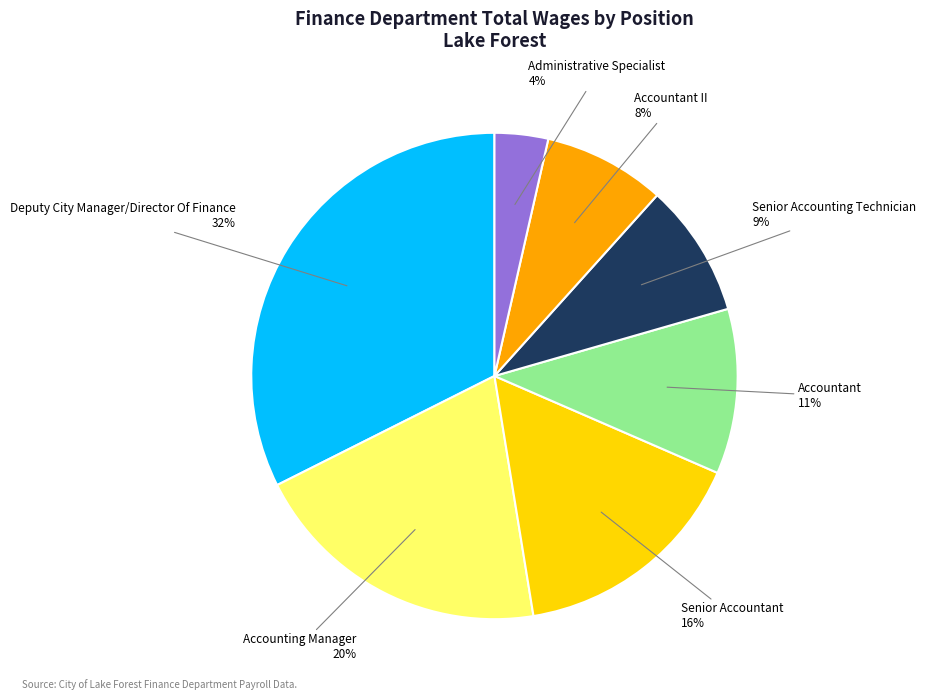

To the nearest percent, what is the average slice percentage?

14%